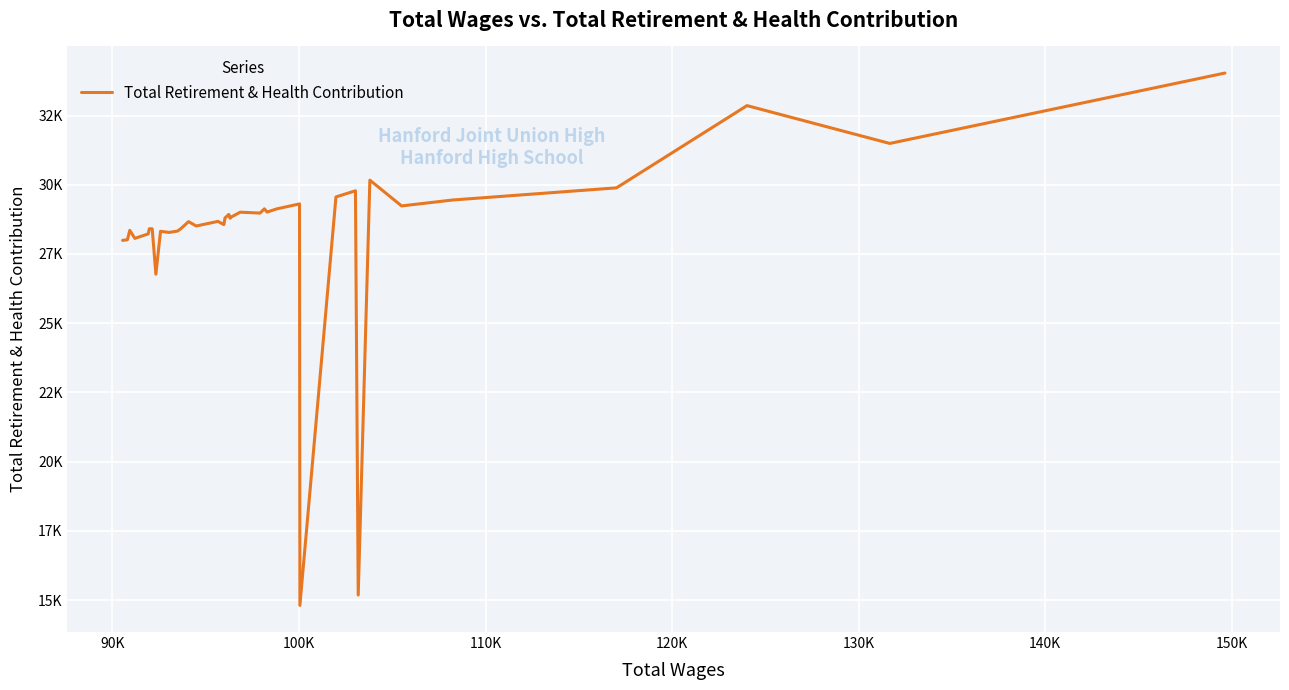

Is this an area chart (filled region under the line)?

No